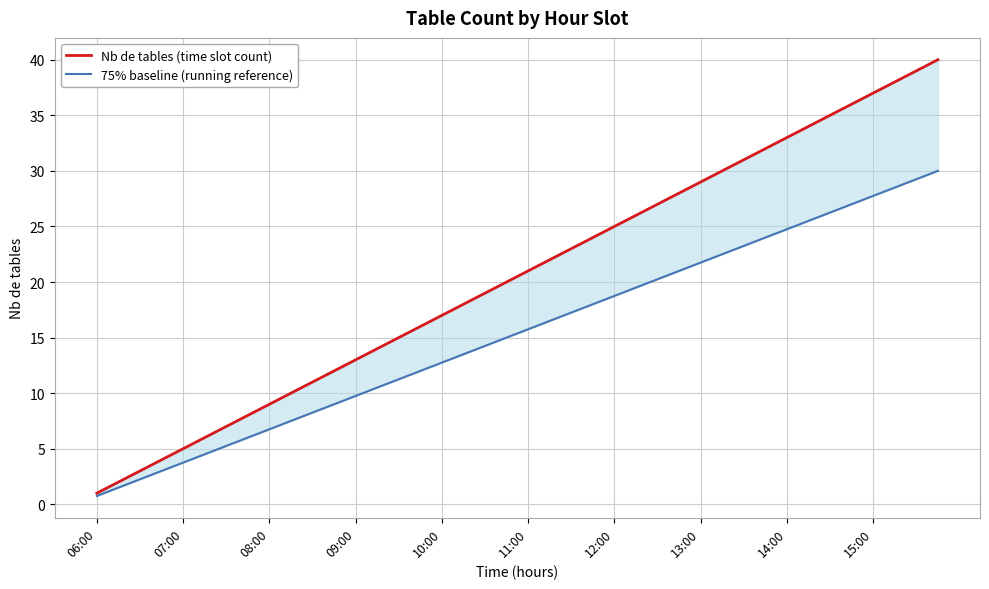

What is the approximate value of 75% baseline (running reference) at 23?

18.0